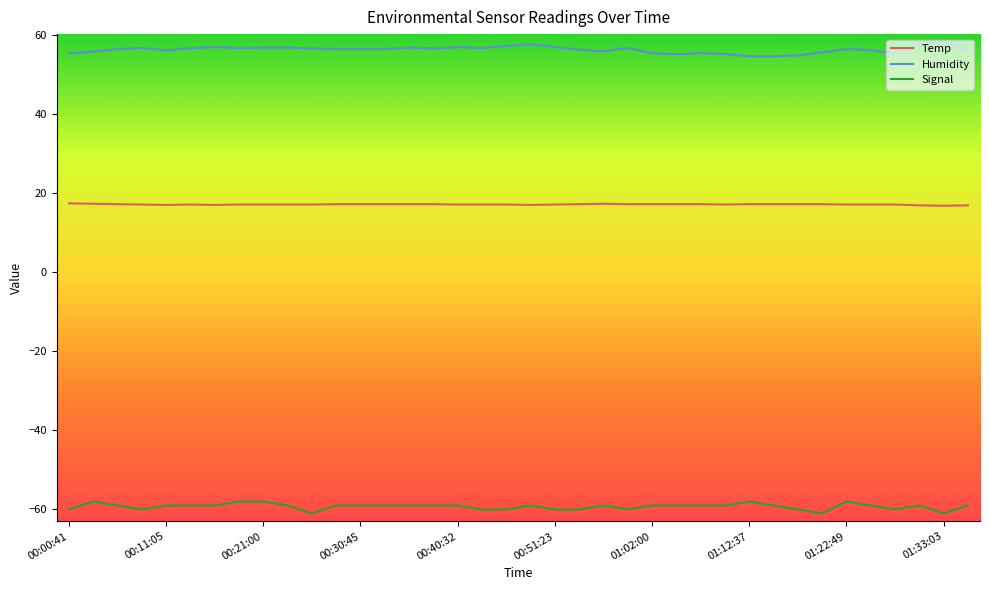

What is the lowest value of the Humidity series?

54.6